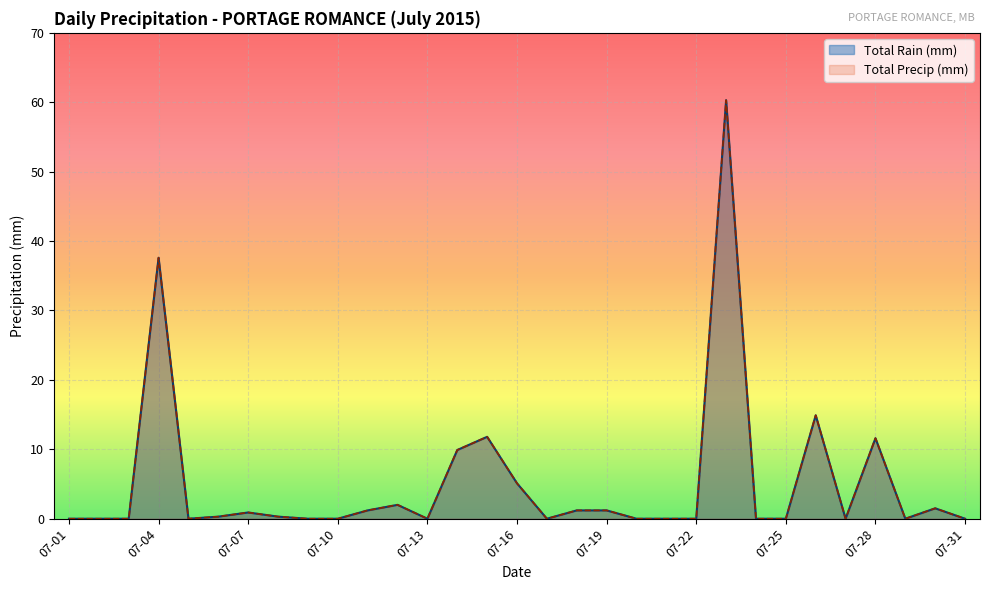

Is it true that Total Precip (mm) equals 0.0 at 2015-07-25?

True